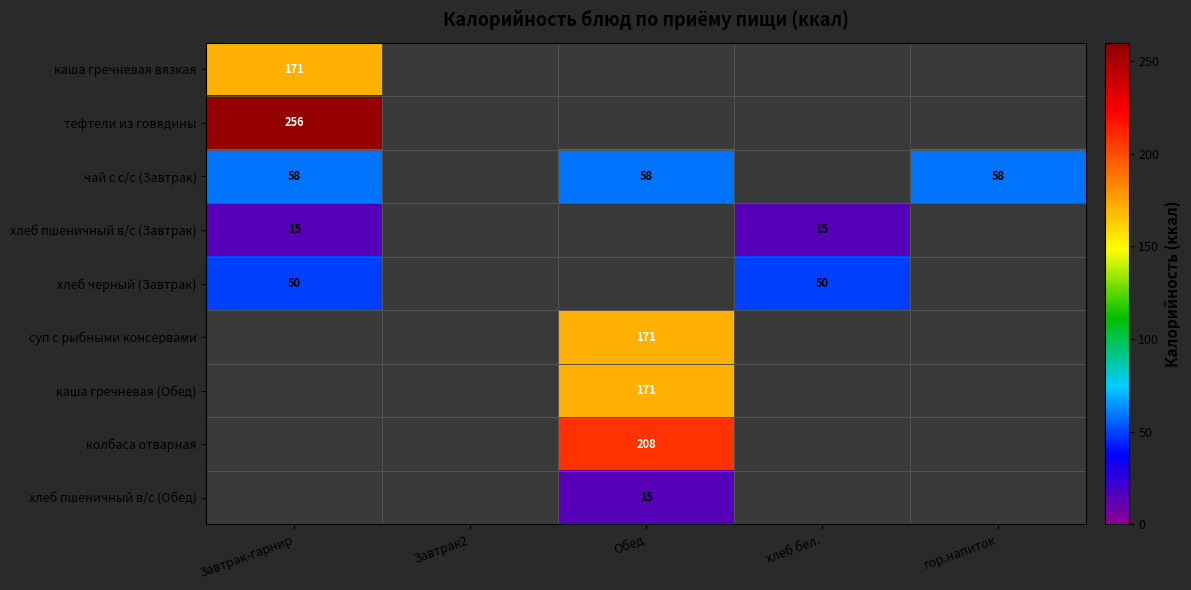

True or false: чай с с/с (Завтрак) has a value of 58 at Обед.

True